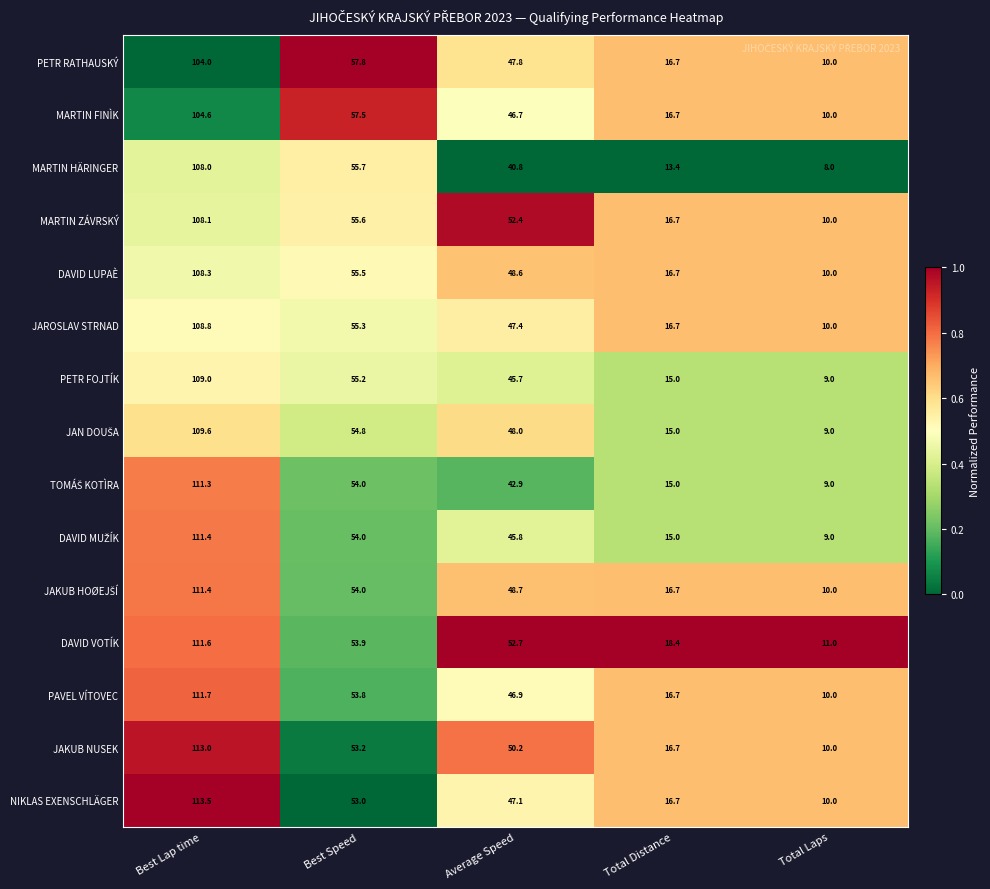

Which series has the largest total across all categories?

DAVID VOTÍK